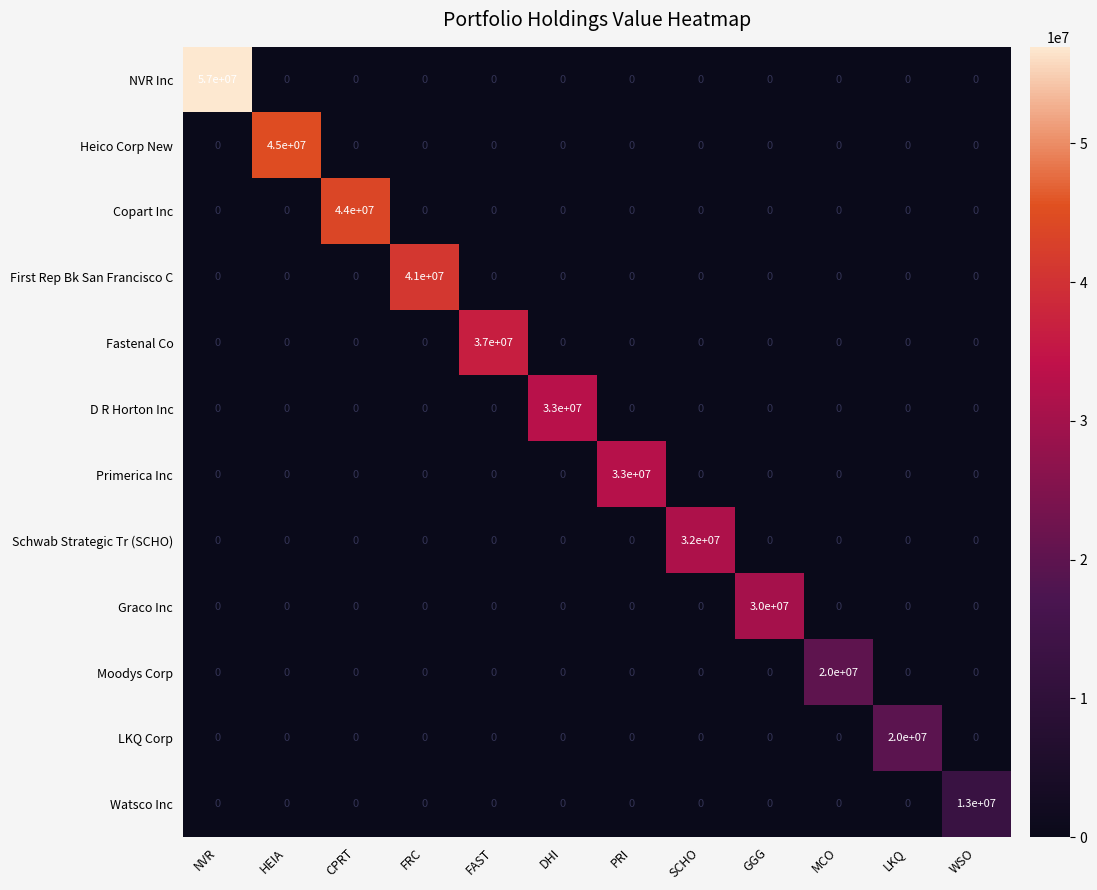

Which label corresponds to the largest value in the chart?

NVR